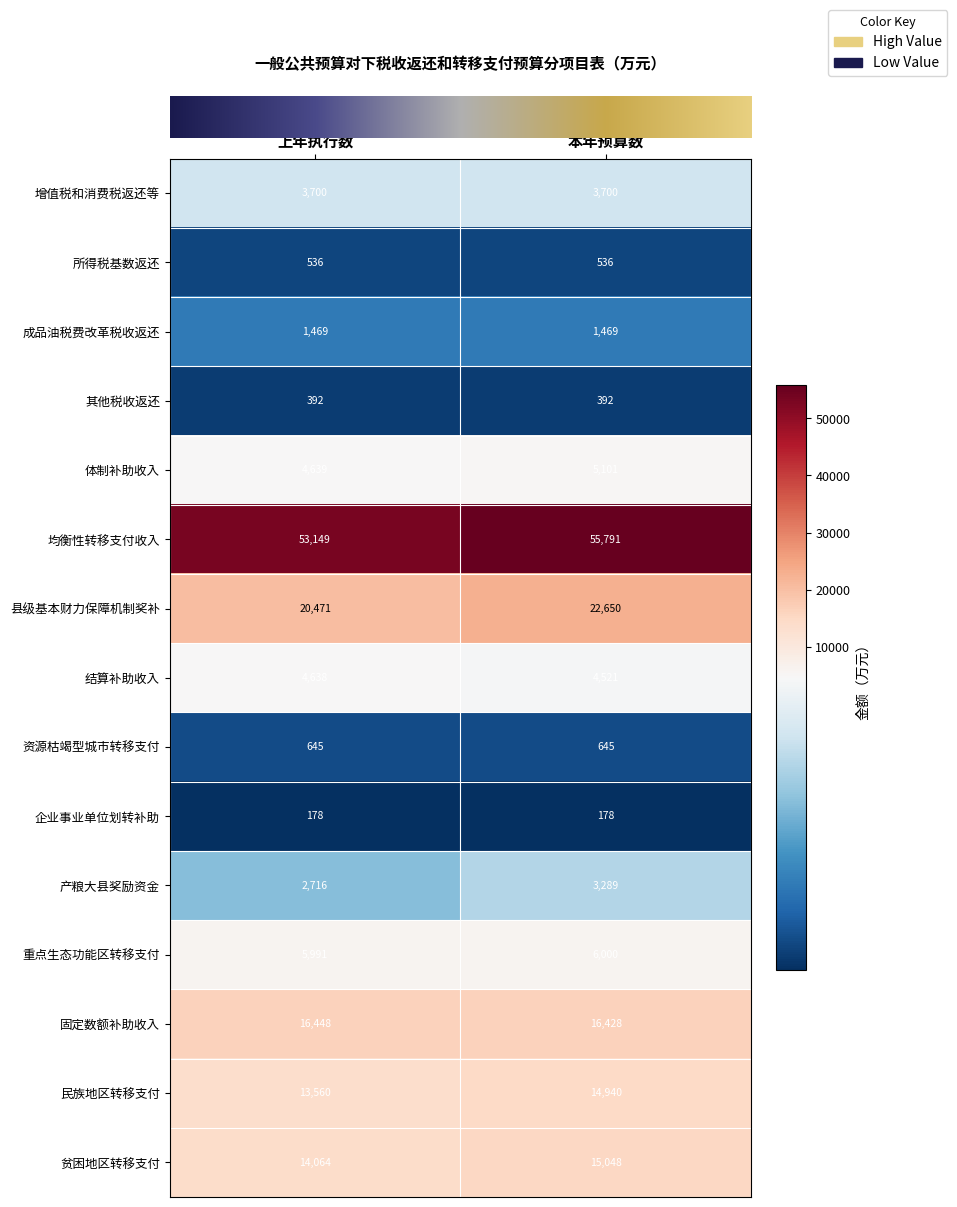

Count the number of data series in this chart.

15